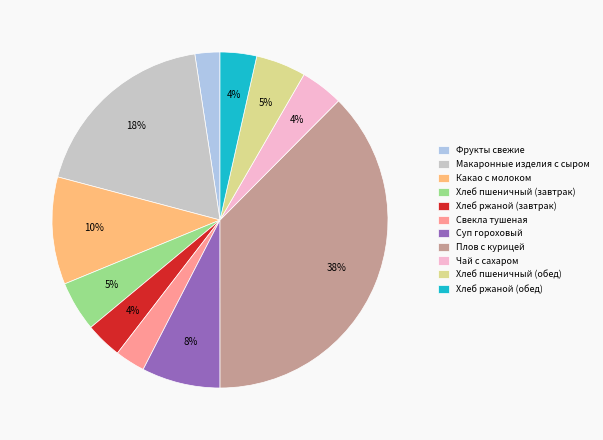

Is the sum of Хлеб пшеничный (завтрак) and Фрукты свежие greater than half?

No